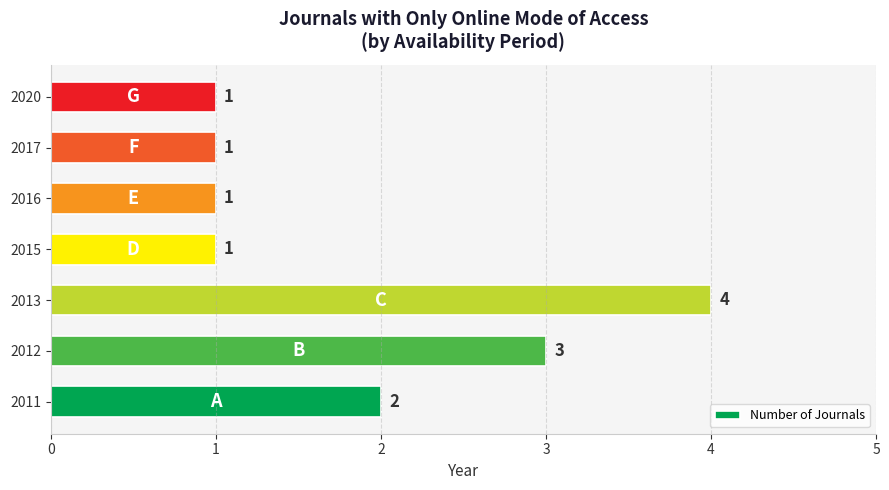

Count the values in the range 1 to 3.

6